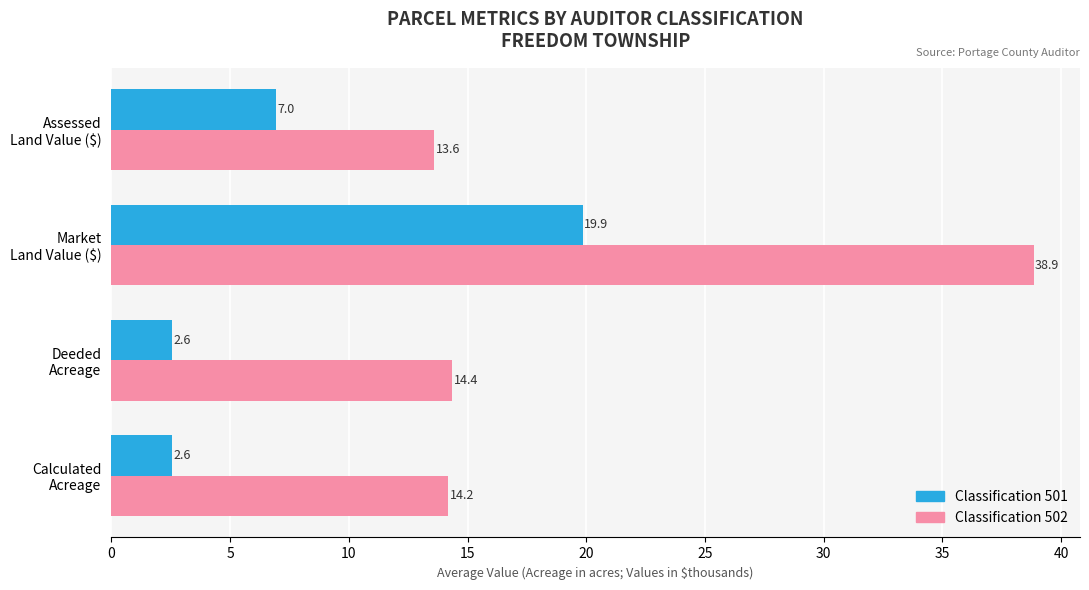

List the series in order of their peak value, highest first.

Classification 502, Classification 501